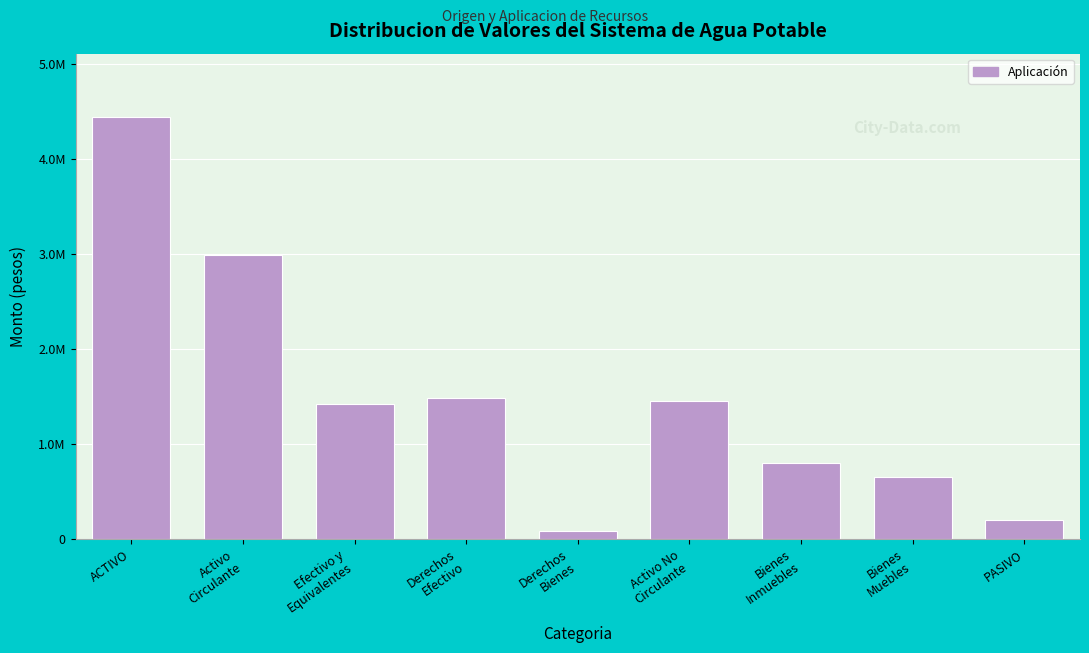

Are the bars horizontal?

No